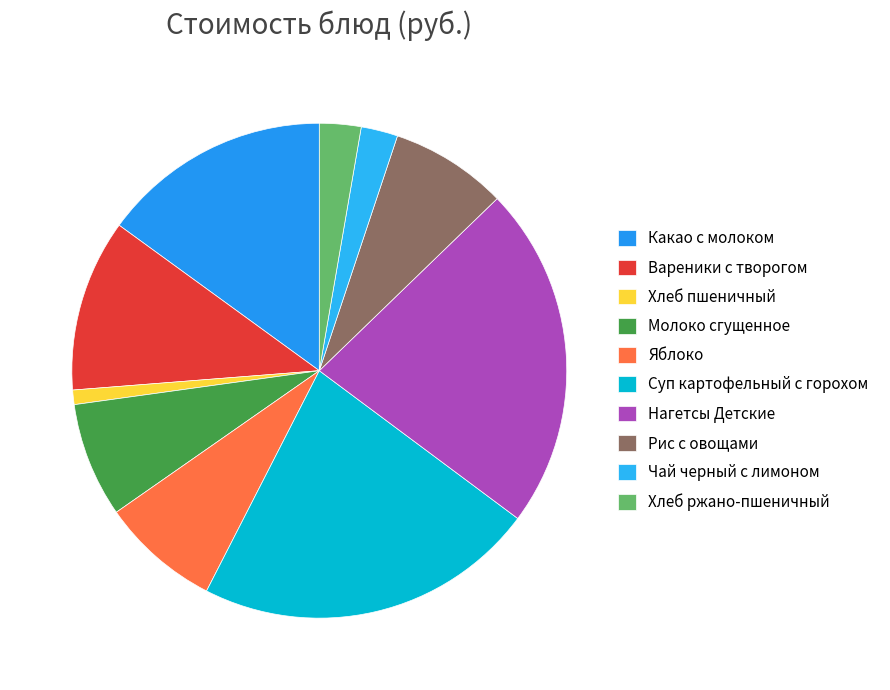

Count the number of slices in the pie.

10